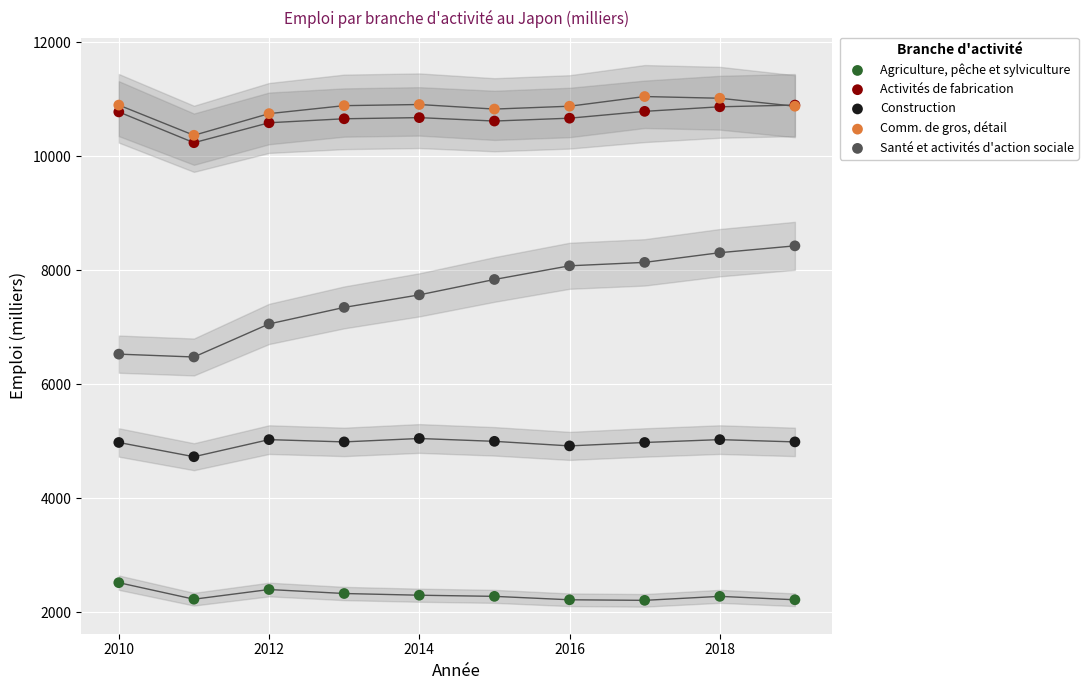

Which series reaches the minimum Y coordinate?

Agriculture, pêche et sylviculture